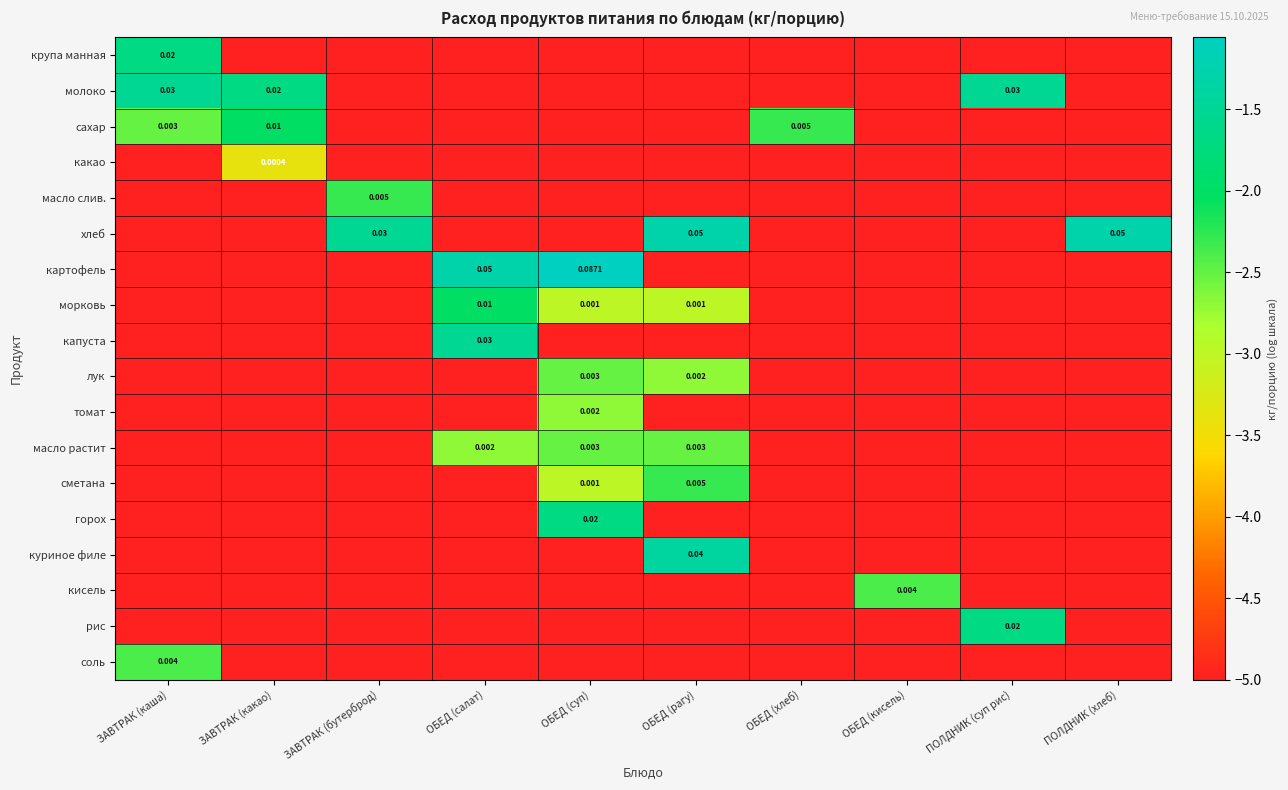

List the series in order of their peak value, lowest first.

какао, томат, лук, масло растит, кисель, соль, масло слив., сметана, сахар, морковь, крупа манная, горох, рис, молоко, капуста, куриное филе, хлеб, картофель